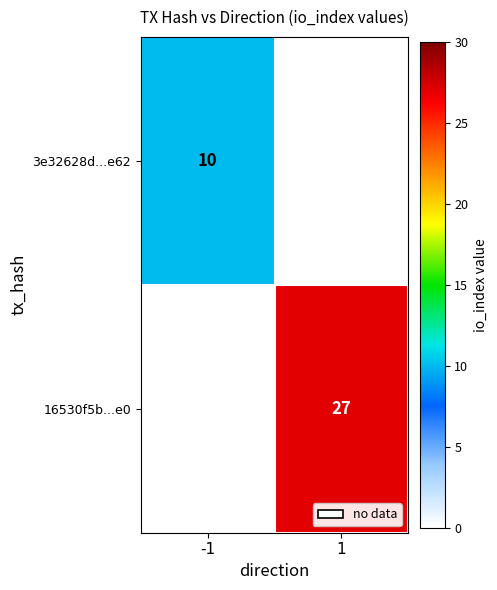

True or false: 16530f5b...e0 has a value of 7 at 1.

False